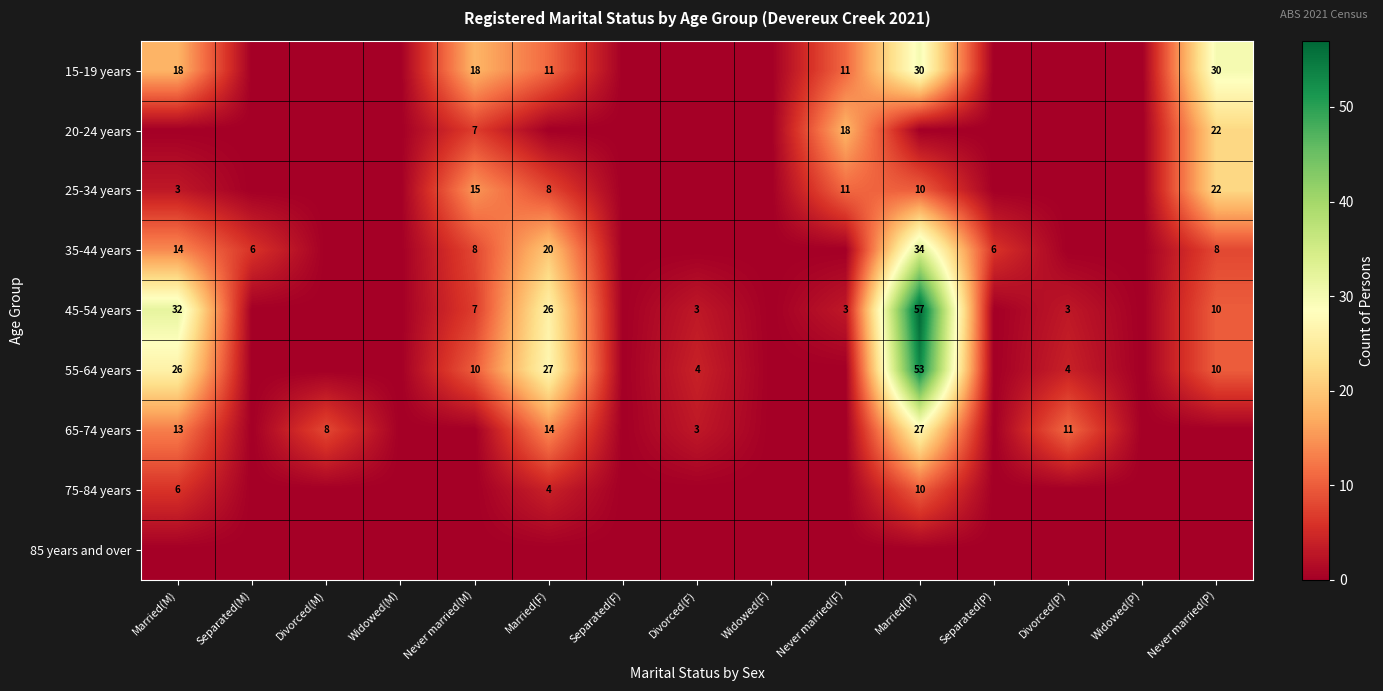

What is the sum of all 55-64 years values?

134